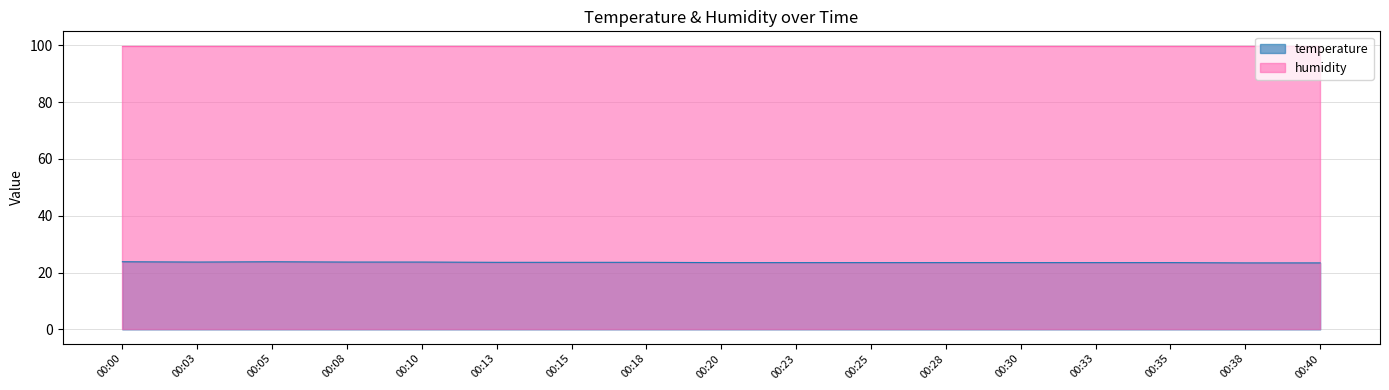

At which label is the value closest to 23?

00:38